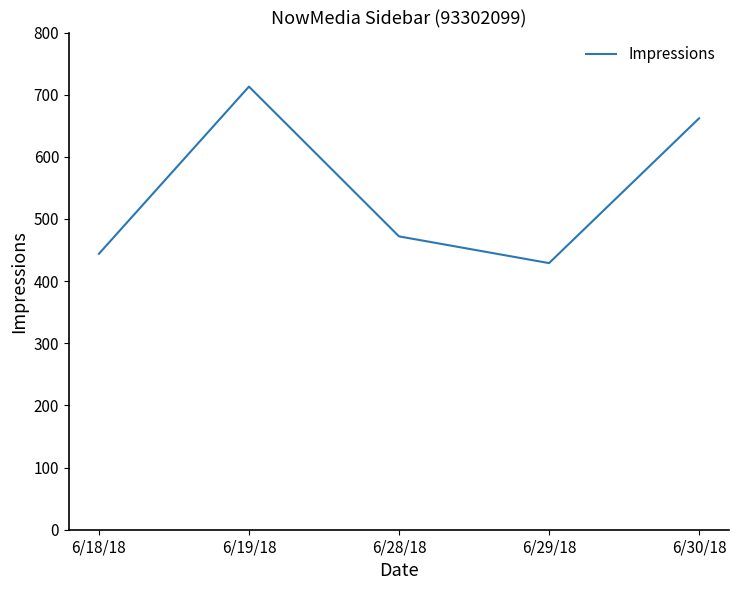

What is the difference between the values at 6/18/18 and 6/28/18?

28